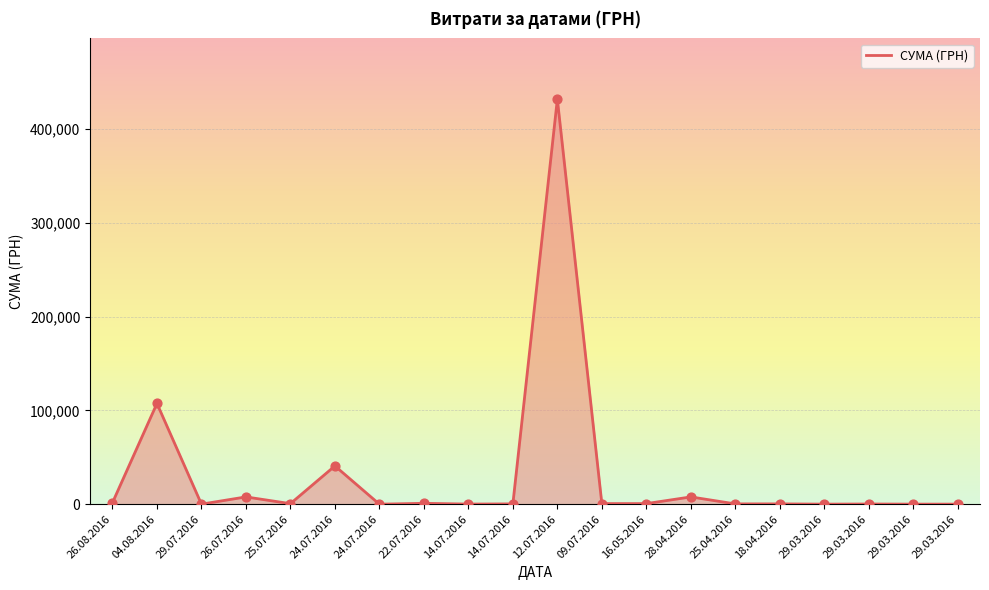

How many lines are shown in the chart?

1